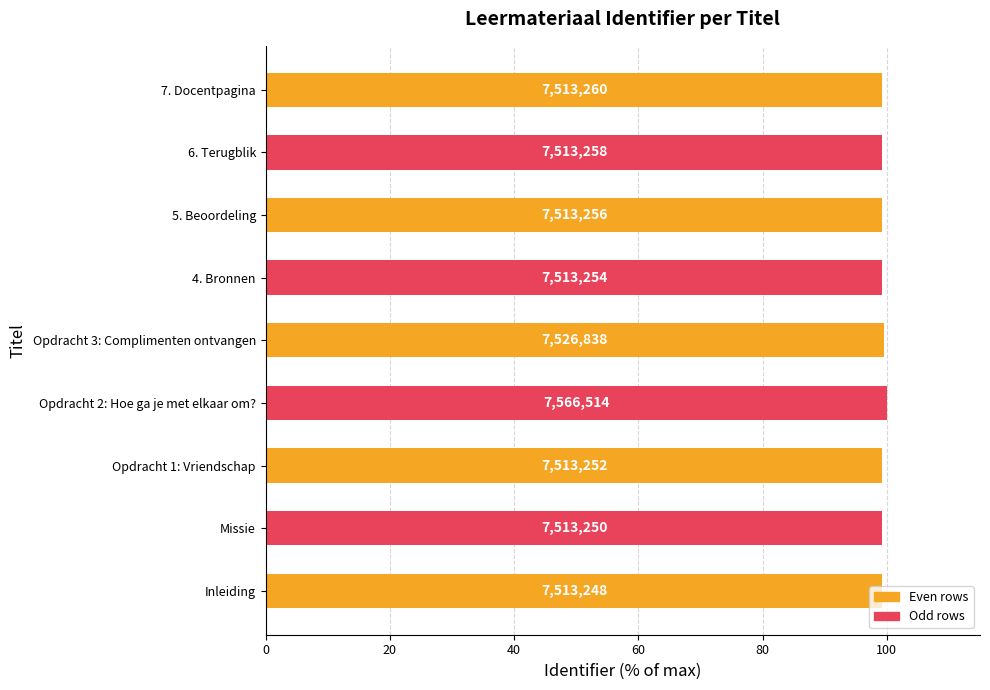

What is the sum of all values?

894.5